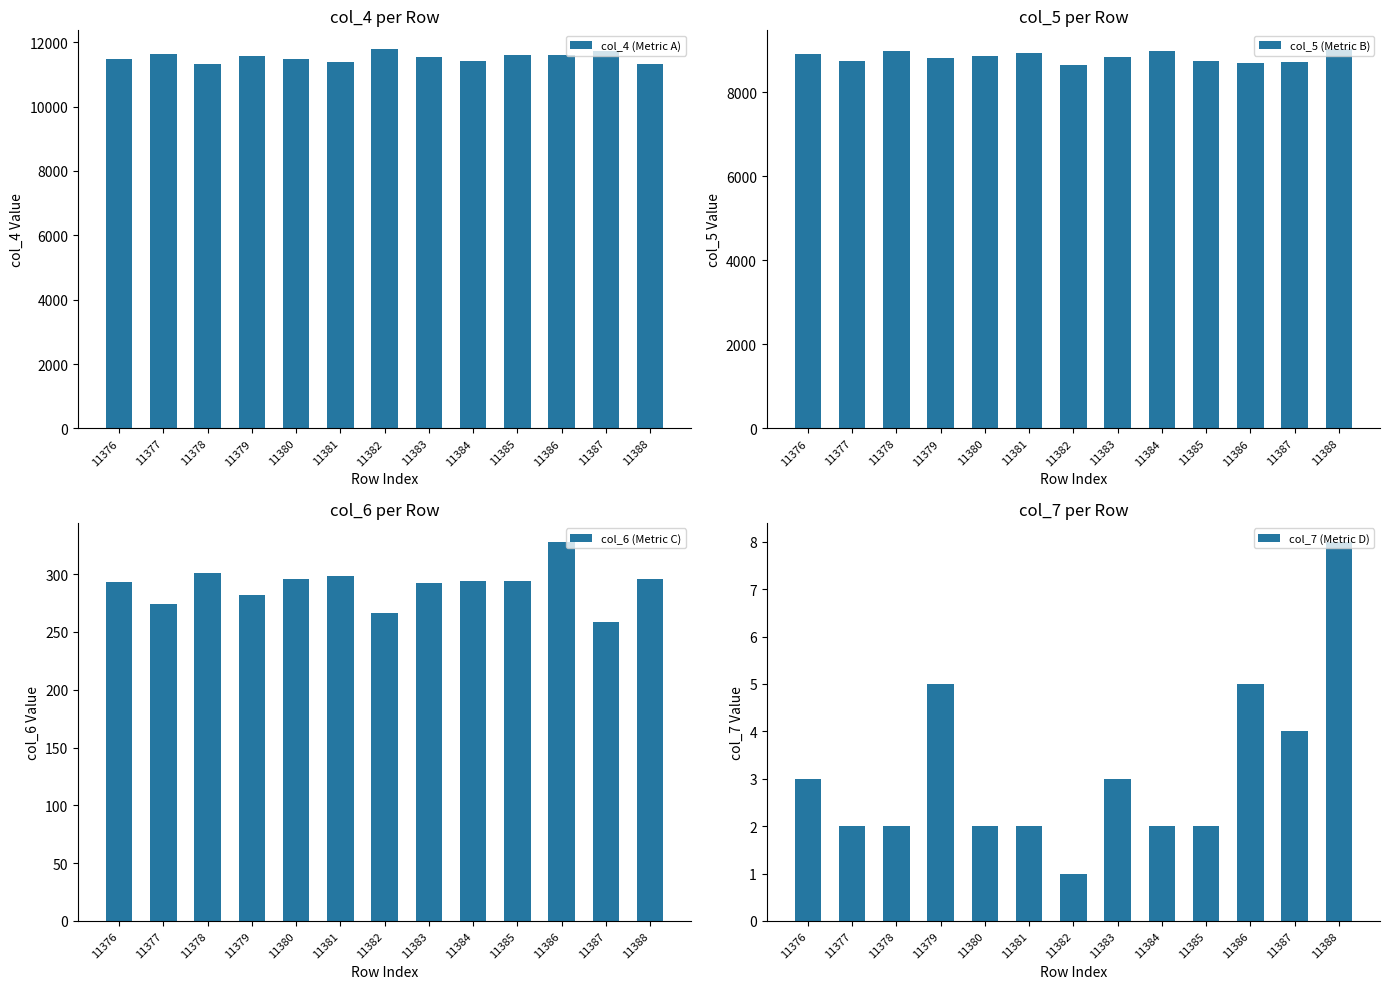

Reading left to right, transcribe all the data shown in this chart.

col_4 (Metric A): 11376=11469	11377=11626	11378=11333	11379=11566	11380=11492	11381=11384	11382=11779	11383=11527	11384=11420	11385=11590	11386=11603	11387=11713	11388=11334
col_5 (Metric B): 11376=8900	11377=8755	11378=8983	11379=8820	11380=8868	11381=8941	11382=8641	11383=8830	11384=8970	11385=8750	11386=8696	11387=8728	11388=9022
col_6 (Metric C): 11376=293	11377=274	11378=301	11379=282	11380=296	11381=298	11382=266	11383=292	11384=294	11385=294	11386=328	11387=259	11388=296
col_7 (Metric D): 11376=3	11377=2	11378=2	11379=5	11380=2	11381=2	11382=1	11383=3	11384=2	11385=2	11386=5	11387=4	11388=8